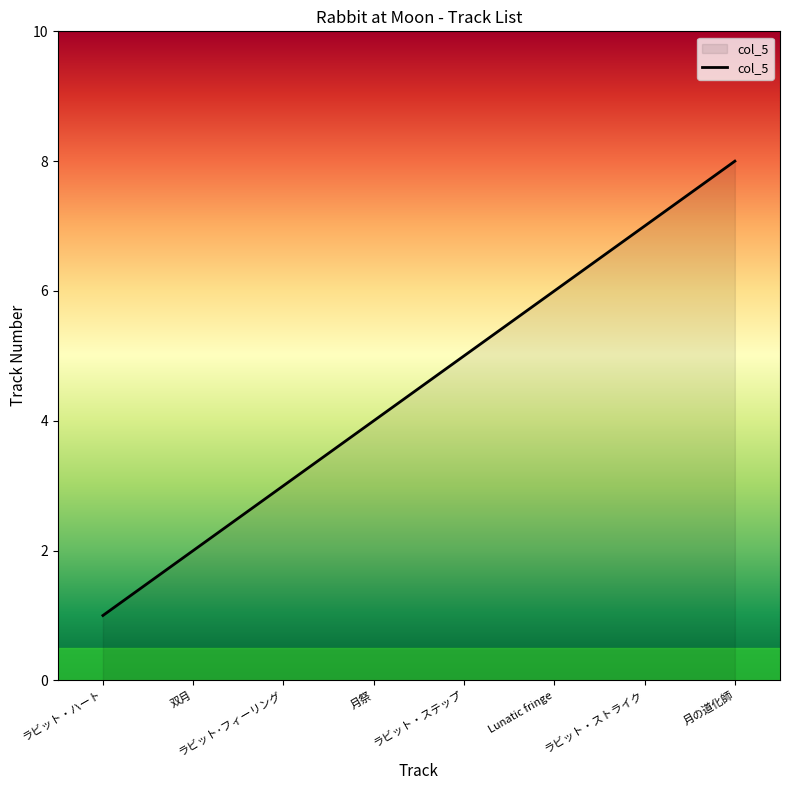

What is the ratio of the value at 月の道化師 to the value at Lunatic fringe?

1.3